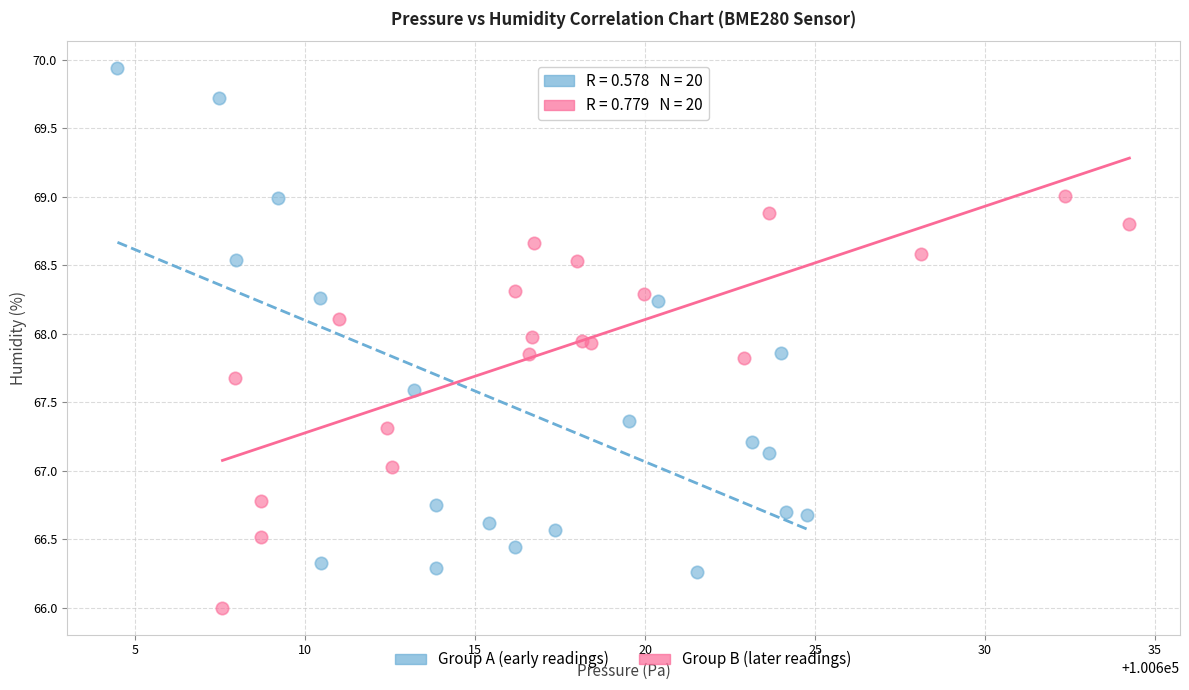

Which series contains the highest Y value?

Group A (early readings)